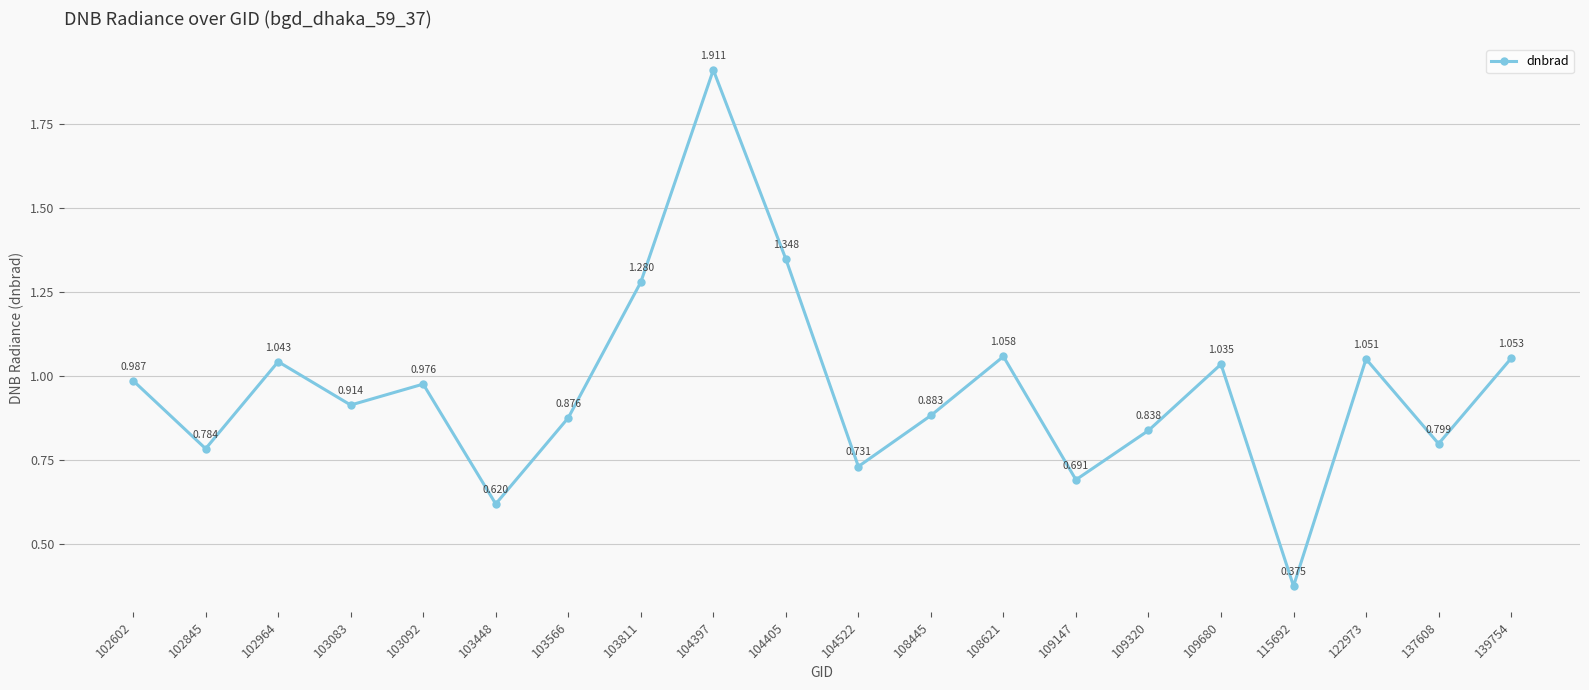

True or false: the data has more than 2 interior local peaks.

True